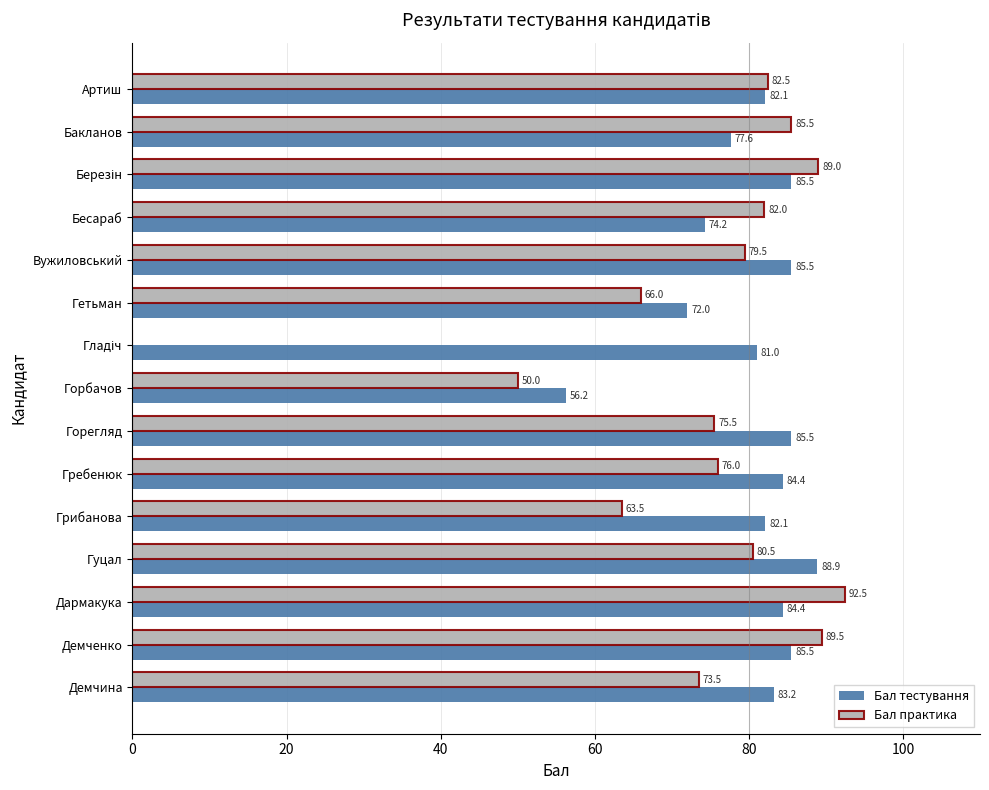

What are all the series names shown in the legend?

Бал тестування, Бал практика